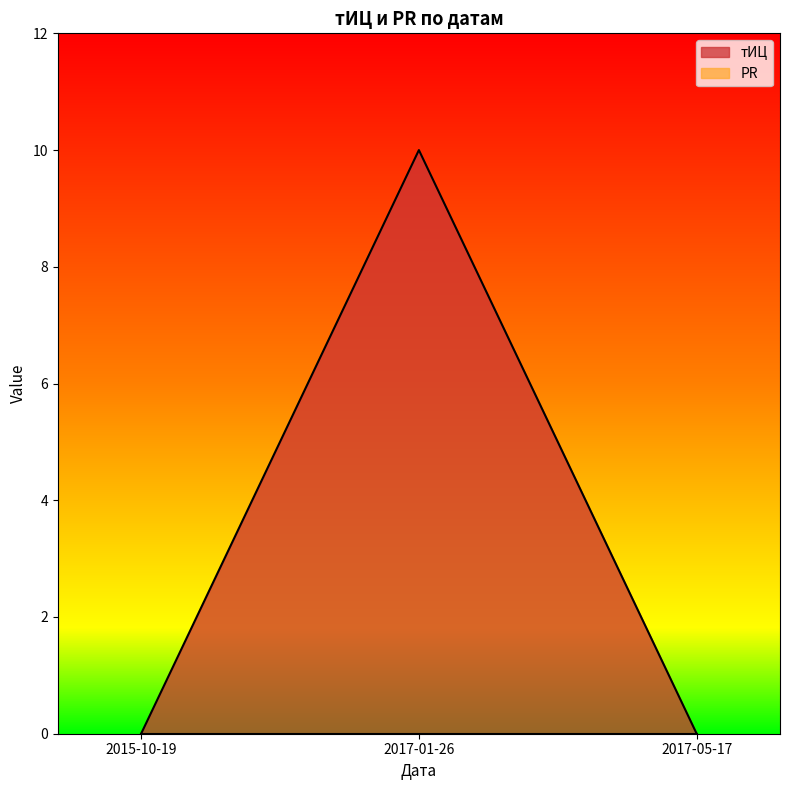

At which label is the value closest to 5?

2015-10-19